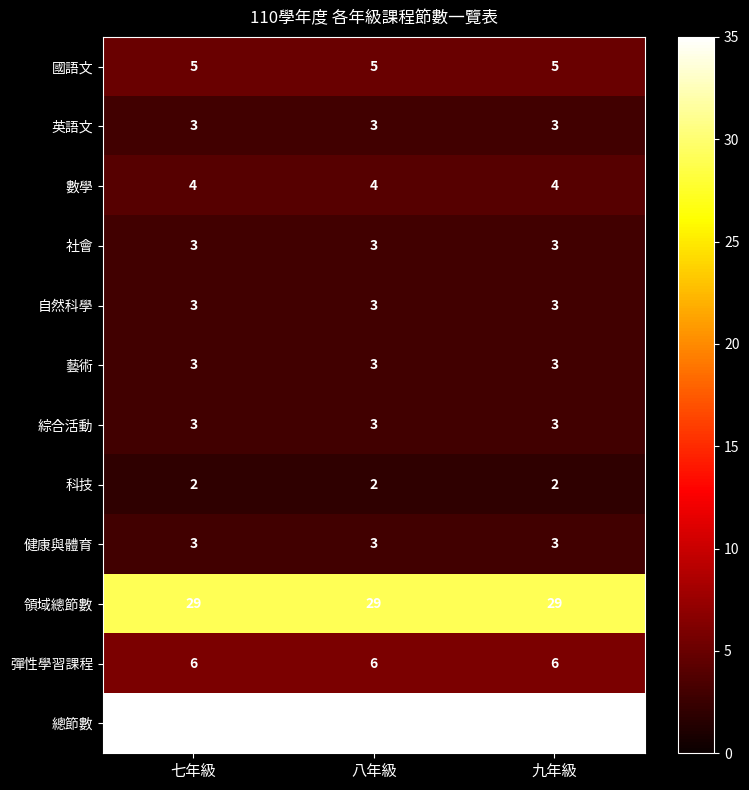

What is the lowest value of the 國語文 series?

5